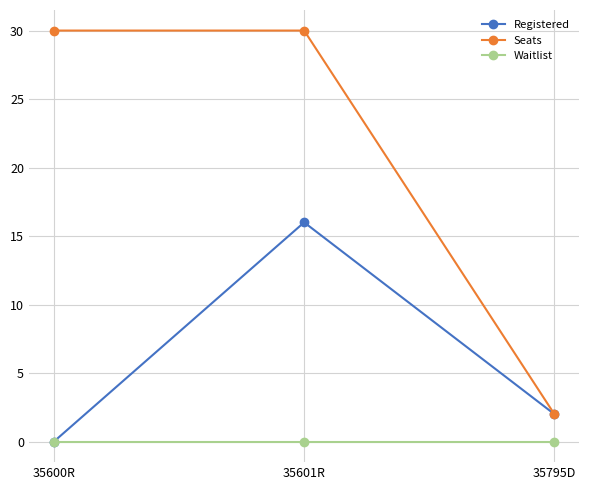

At how many categories does at least one series exceed 0?

3